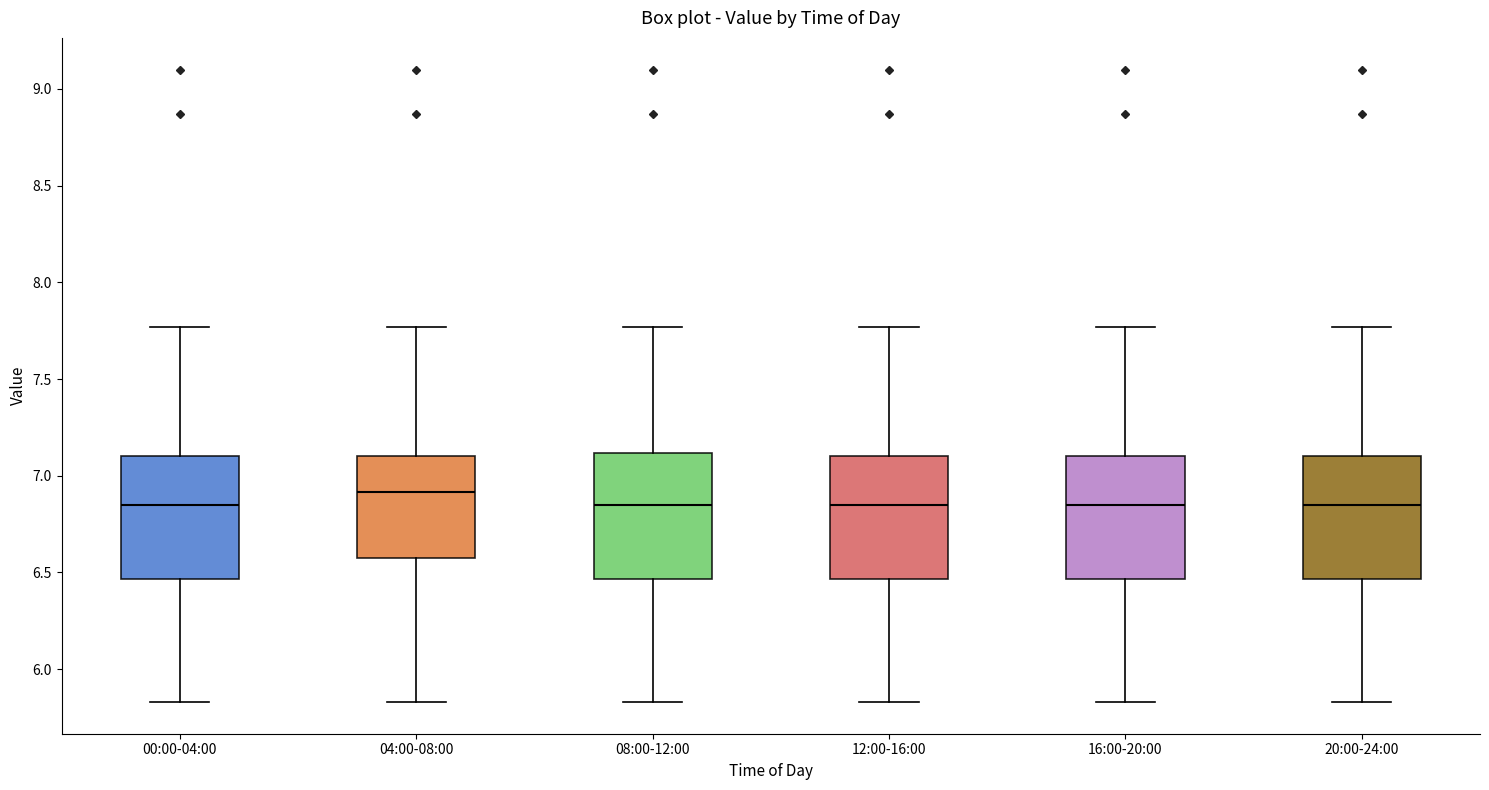

Reading left to right, read every box against the y-axis: the position of its median line, the range the box covers, and the ends of its whiskers. The values are not printed on the chart, so give them approximately, as read against the axis.

00:00-04:00: median 6.85, box 6.45 to 7.10, whiskers 5.85 to 7.75
04:00-08:00: median 6.90, box 6.60 to 7.10, whiskers 5.85 to 7.75
08:00-12:00: median 6.85, box 6.45 to 7.10, whiskers 5.85 to 7.75
12:00-16:00: median 6.85, box 6.45 to 7.10, whiskers 5.85 to 7.75
16:00-20:00: median 6.85, box 6.45 to 7.10, whiskers 5.85 to 7.75
20:00-24:00: median 6.85, box 6.45 to 7.10, whiskers 5.85 to 7.75